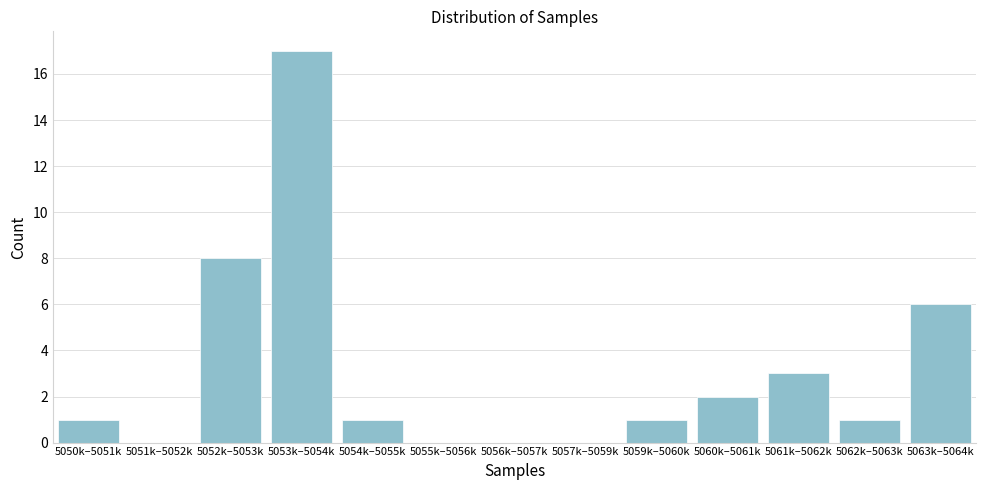

Reading left to right, what are all the values shown in this chart?

5050k–5051k=1	5051k–5052k=0	5052k–5053k=8	5053k–5054k=17	5054k–5055k=1	5055k–5056k=0	5056k–5057k=0	5057k–5059k=0	5059k–5060k=1	5060k–5061k=2	5061k–5062k=3	5062k–5063k=1	5063k–5064k=6